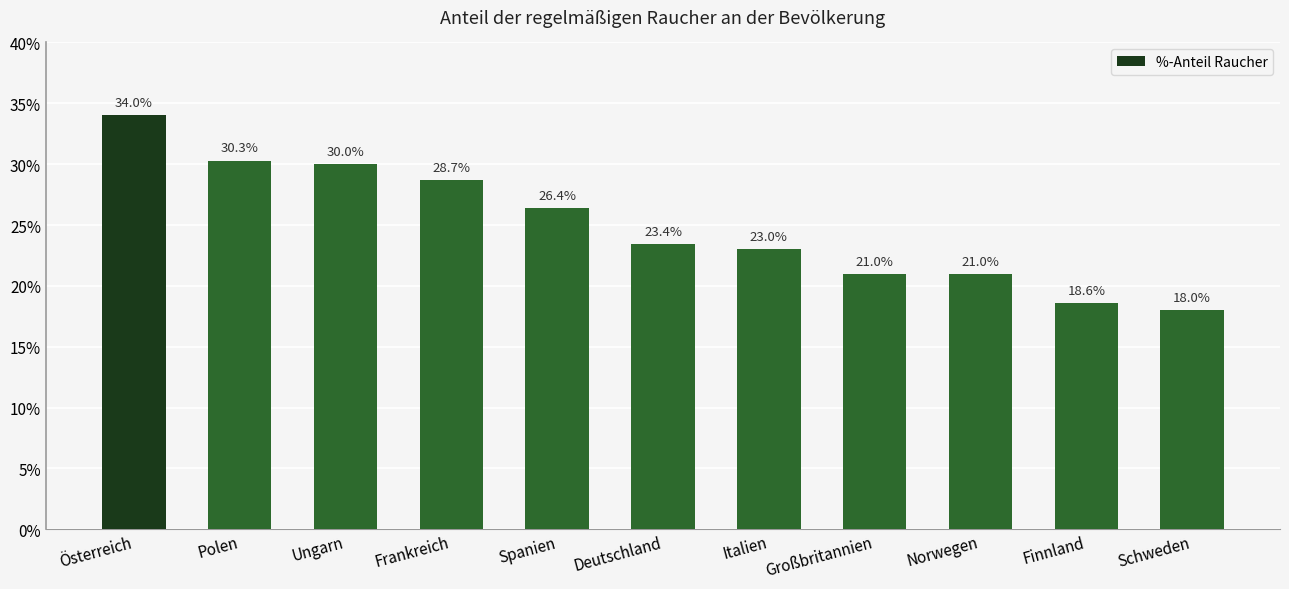

What is the label of the 11th bar from the left?

Schweden